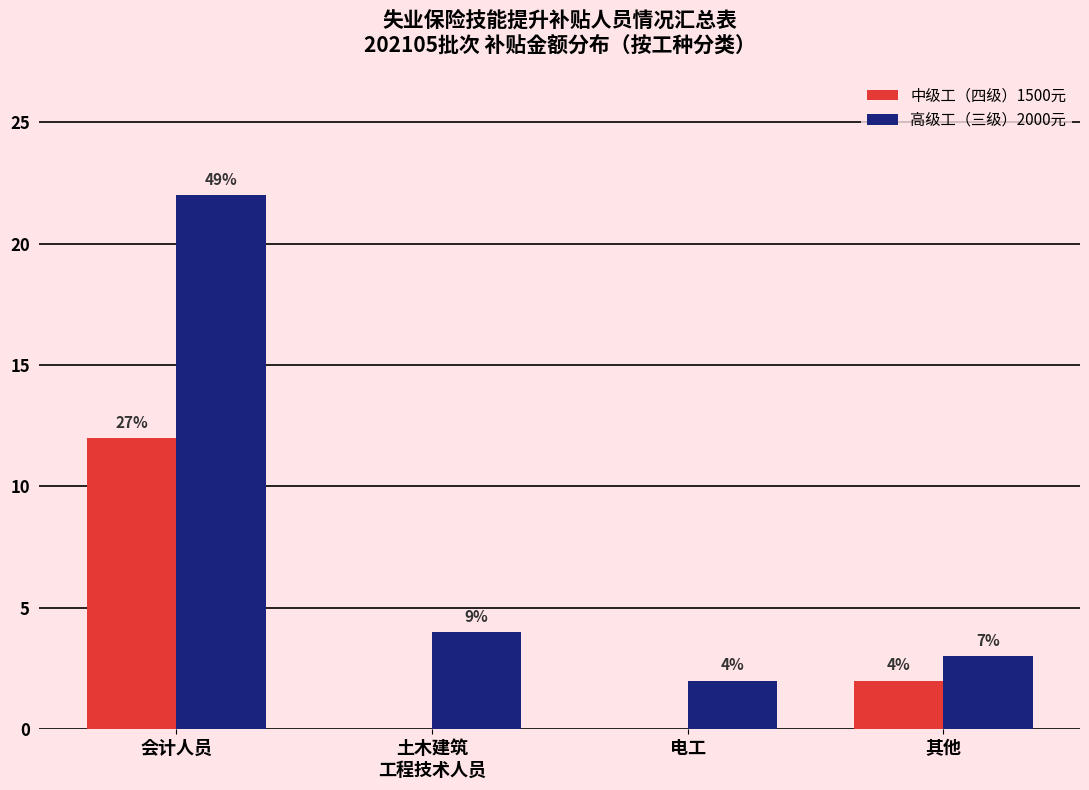

Rank the series at 会计人员 from lowest to highest value.

中级工（四级）1500元, 高级工（三级）2000元